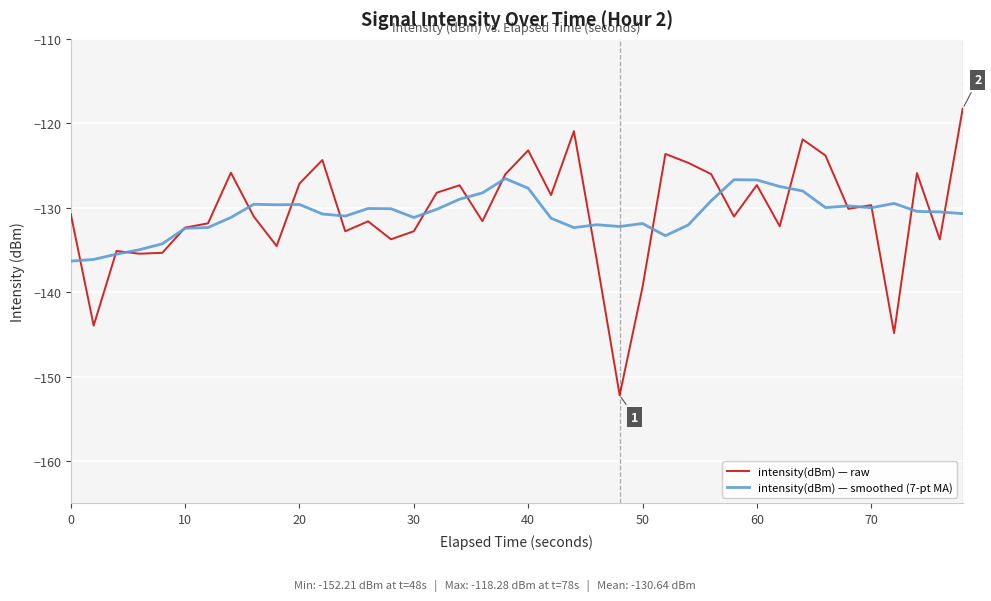

What is the minimum value for intensity(dBm) — raw?

-152.2